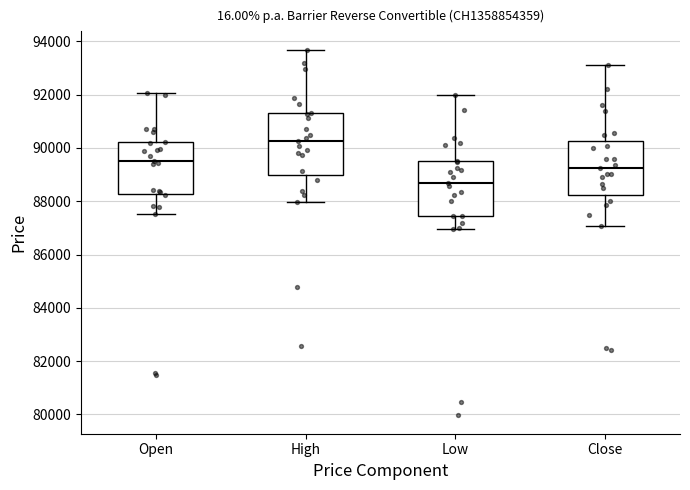

Where is the lower edge of the box for Low on the y-axis? The values are not printed on the chart, so give them approximately, as read against the axis.

87400